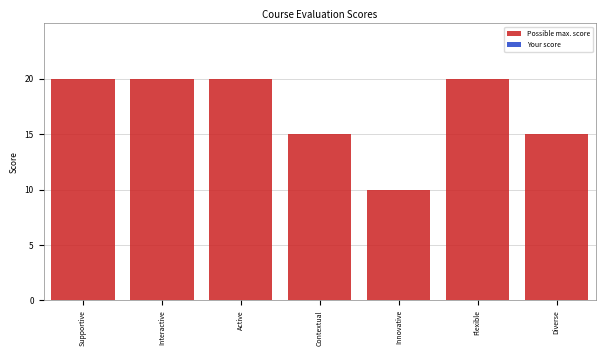

Reading right to left, what are all the values shown in this chart?

15	20	10	15	20	20	20